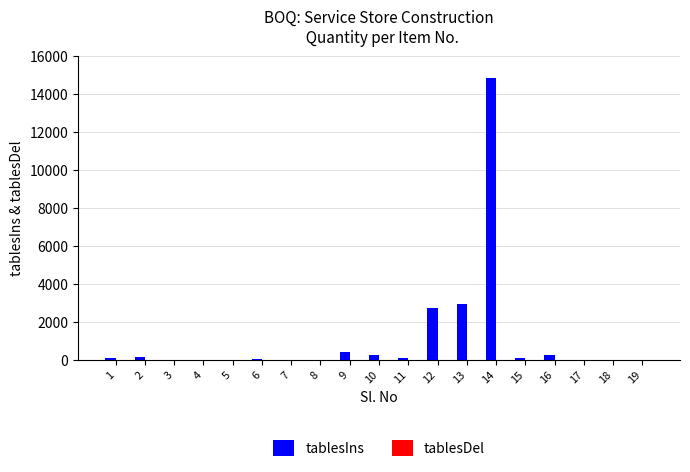

How many distinct data groups are displayed?

1